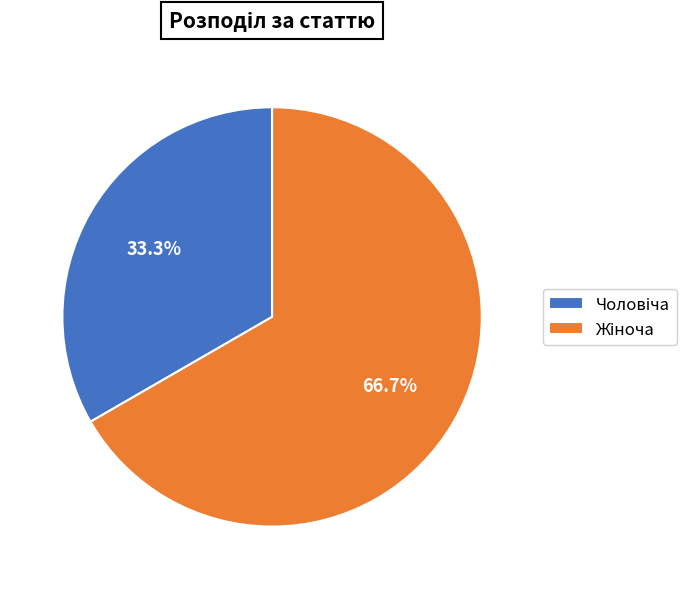

Does any single category account for the majority?

Yes